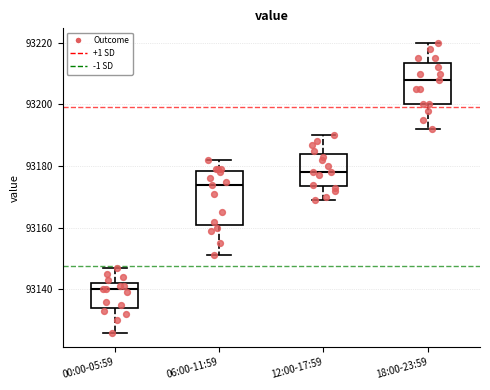

Where does the lower whisker of the box for 06:00-11:59 end on the y-axis? The values are not printed on the chart, so give them approximately, as read against the axis.

93152